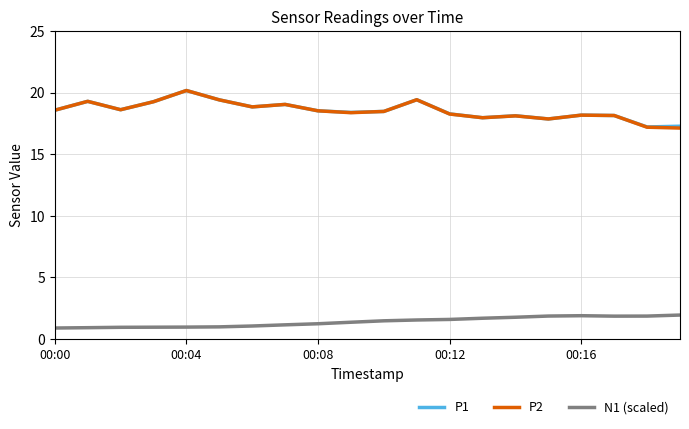

True or false: N1 (scaled) and P2 cross at least once.

False